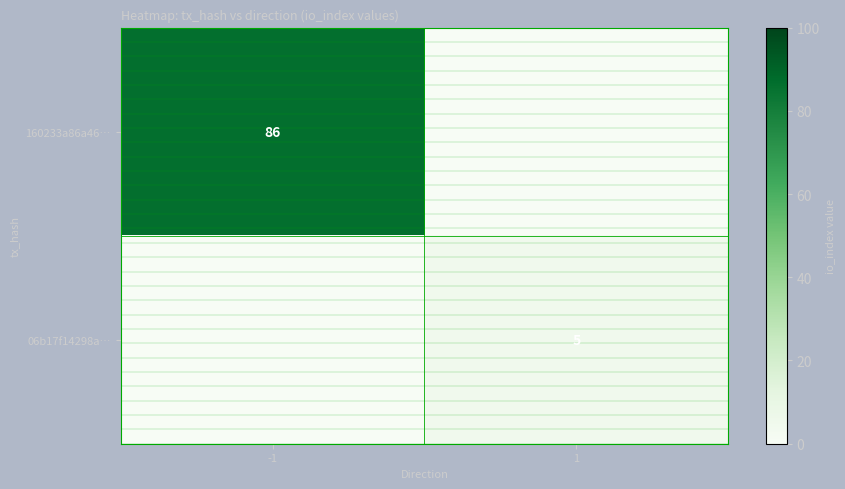

At how many categories does at least one series exceed 5?

1